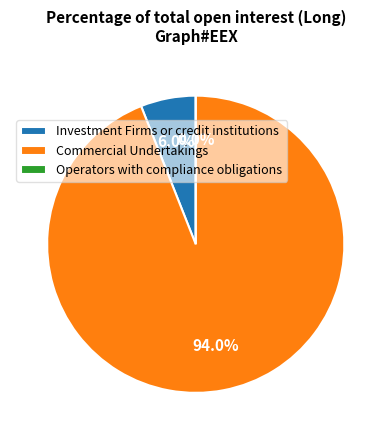

What is the ratio of the value at Investment Firms or credit institutions to the value at Commercial Undertakings?

0.1